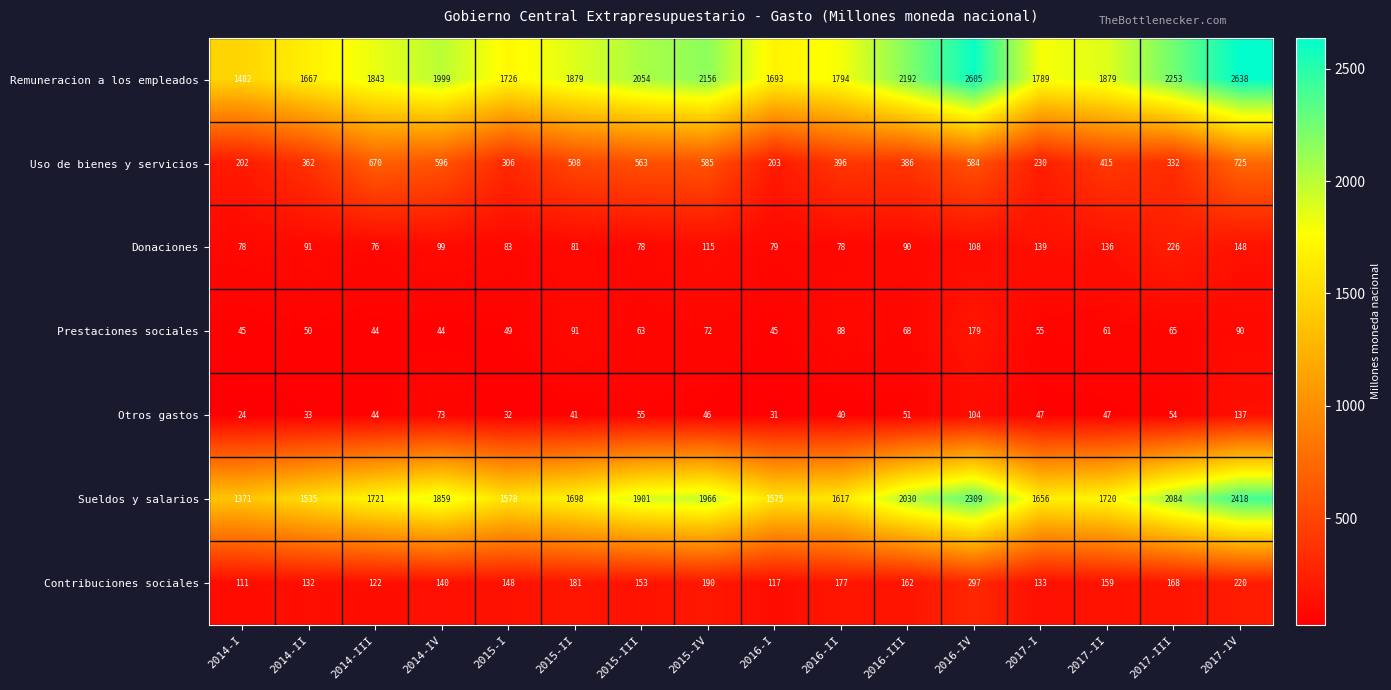

True or false: Contribuciones sociales has a value of 168 at 2017-III.

True